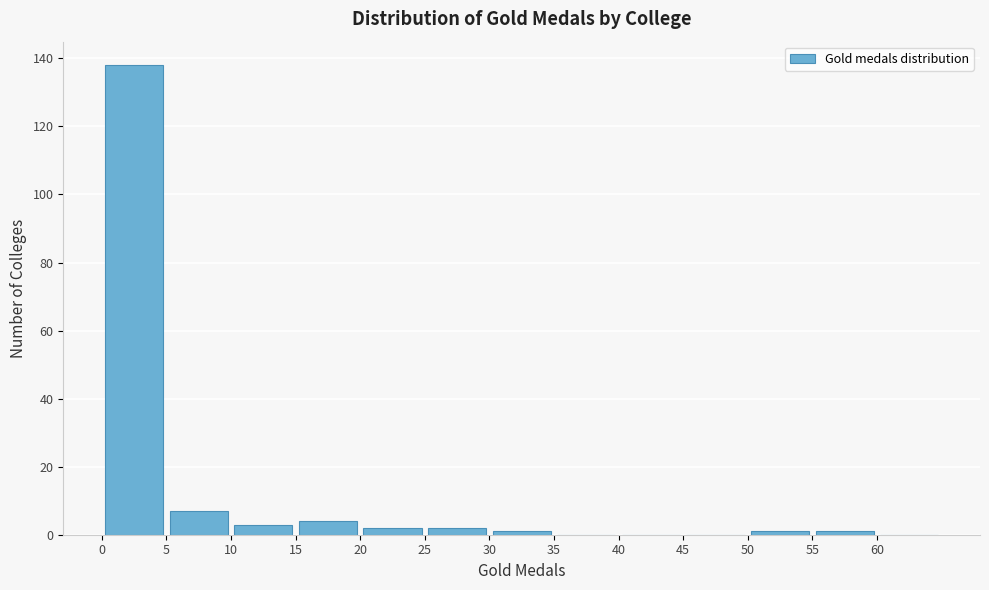

What is the height of the bar covering 5 to 10 on the x-axis? The values are not printed on the chart, so give them approximately, as read against the axis.

8